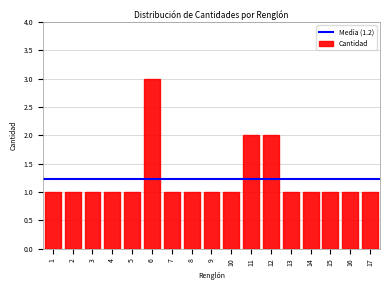

Reading right to left, transcribe all the data shown in this chart.

17=1	16=1	15=1	14=1	13=1	12=2	11=2	10=1	9=1	8=1	7=1	6=3	5=1	4=1	3=1	2=1	1=1